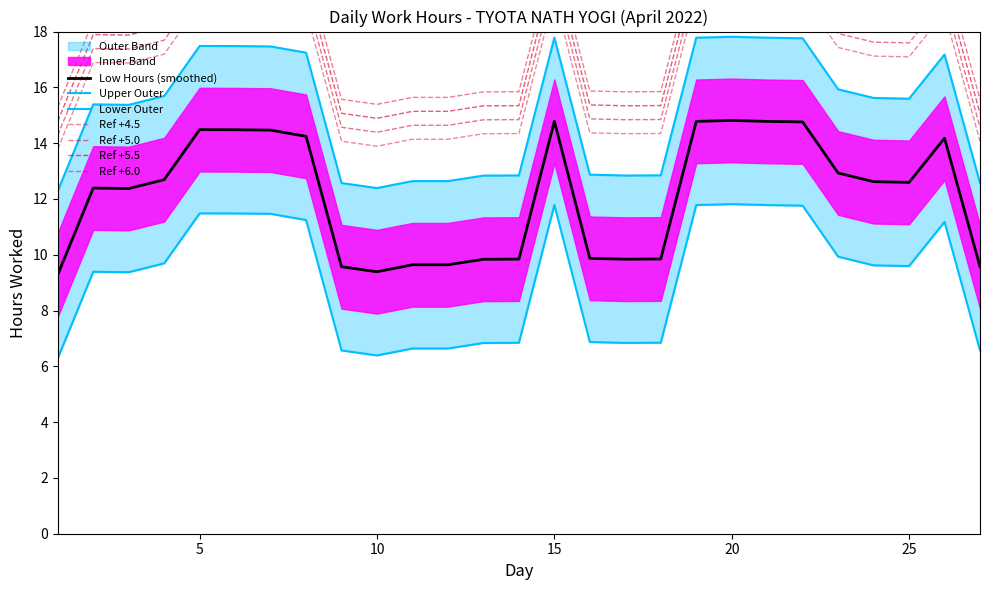

The Low Hours (smoothed) series shows 14.8 at 15. True or false?

True